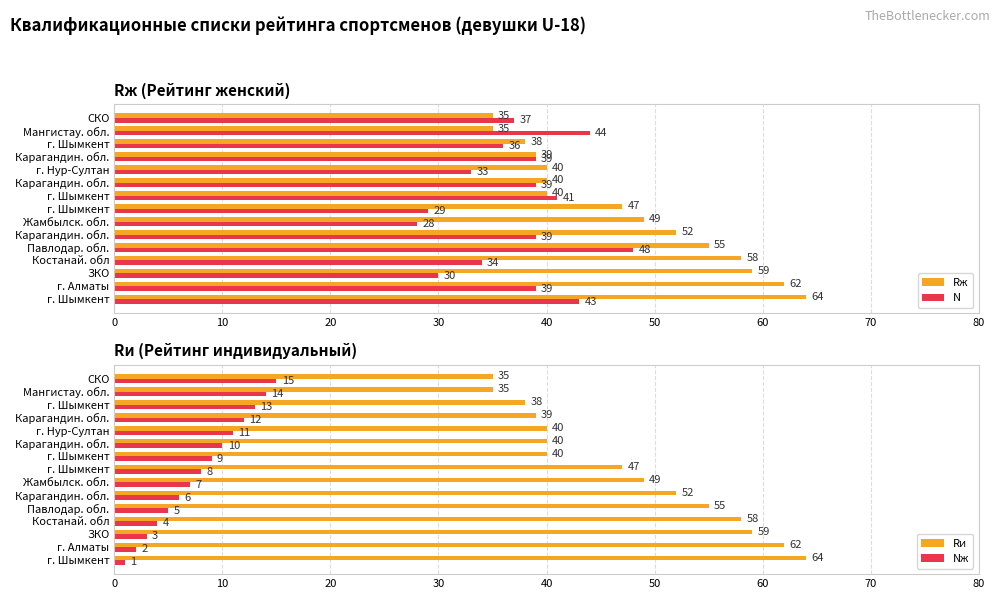

What is the label of the 13th bar from the left?

г. Шымкент